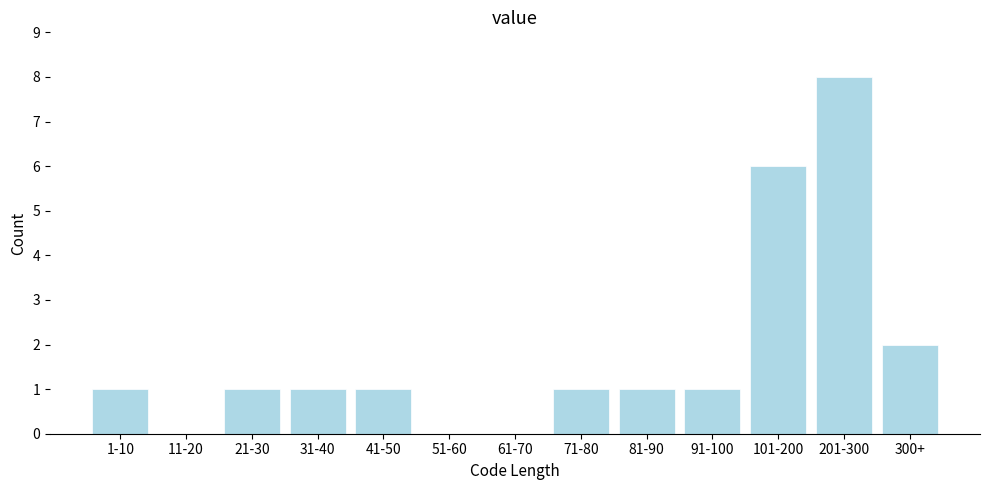

Reading left to right, list all the values displayed in this chart.

1-10=1	11-20=0	21-30=1	31-40=1	41-50=1	51-60=0	61-70=0	71-80=1	81-90=1	91-100=1	101-200=6	201-300=8	300+=2